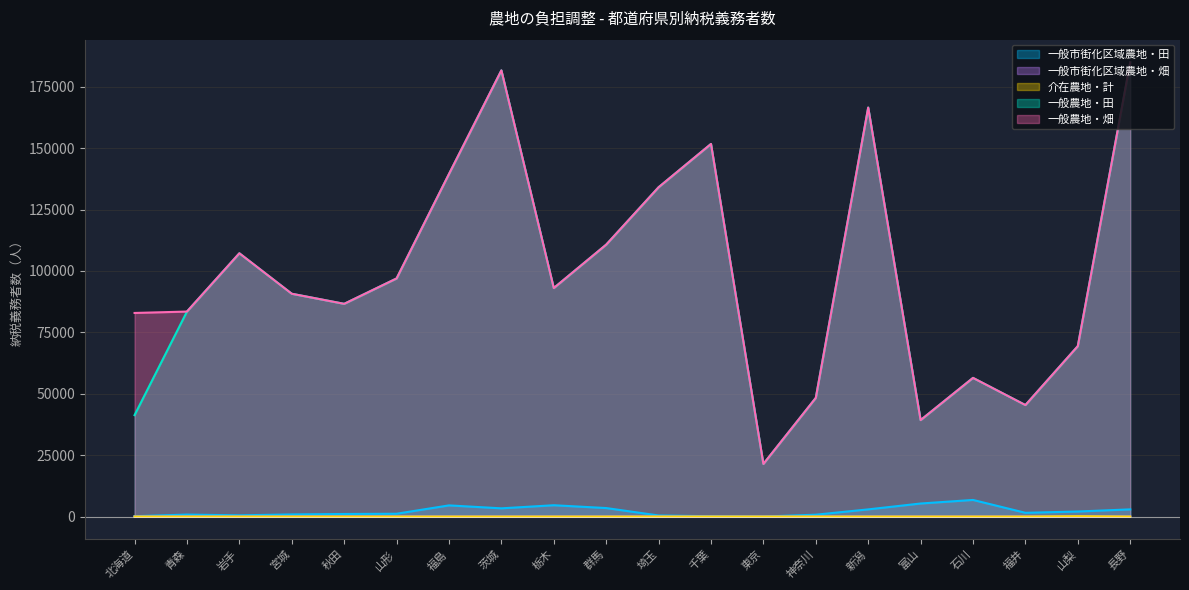

Reading left to right, what are all the values shown in this chart?

一般市街化区域農地・田: 141	798	496	859	1040	1144	4540	3343	4604	3457	436	131	9	755	2918	5307	6758	1524	2050	2918
一般市街化区域農地・畑: 0	0	0	0	0	1	0	0	0	0	1	0	0	0	0	0	2	0	29	0
介在農地・計: 0	0	0	0	0	0	0	0	0	0	2	0	2	0	0	0	3	0	151	0
一般農地・田: 41287	83458	107186	90712	86605	96939	139459	181651	93031	110704	134073	151700	21418	48308	166518	39266	56455	45390	69386	184913
一般農地・畑: 82887	83458	107186	90712	86605	96939	139459	181651	93031	110704	134073	151700	21418	48308	166518	39266	56455	45390	69386	184913